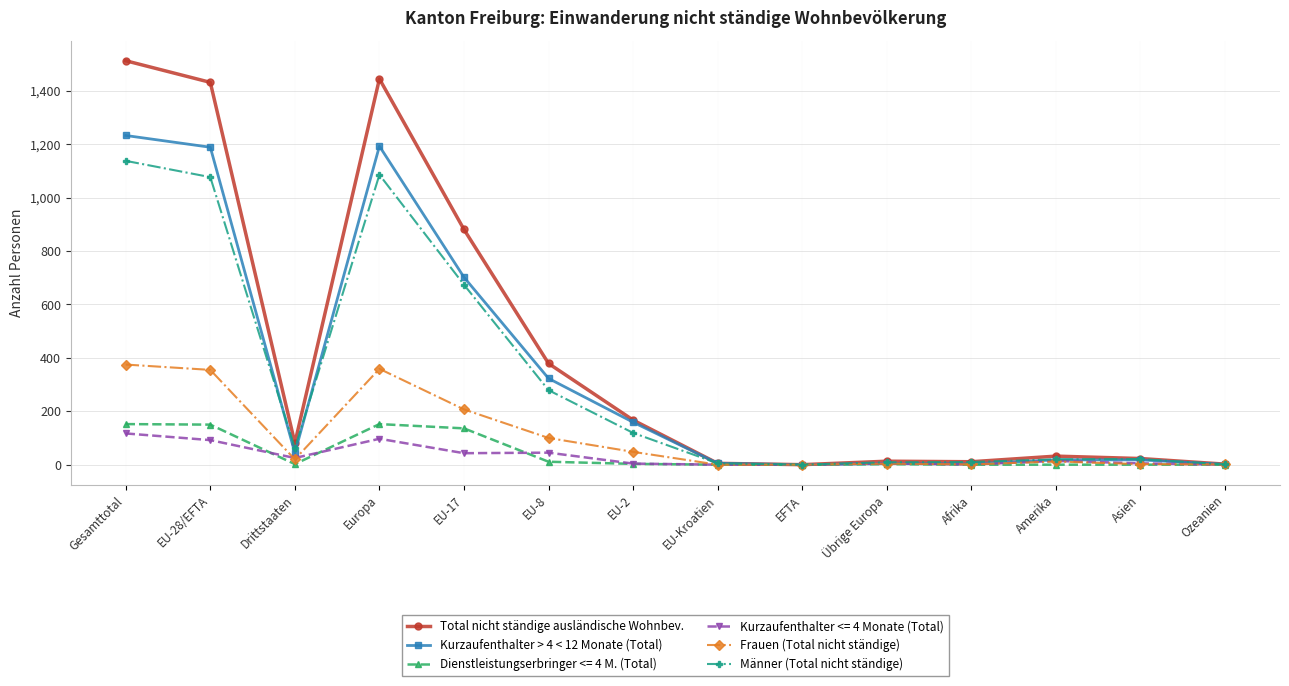

How many series are shown in this chart?

6